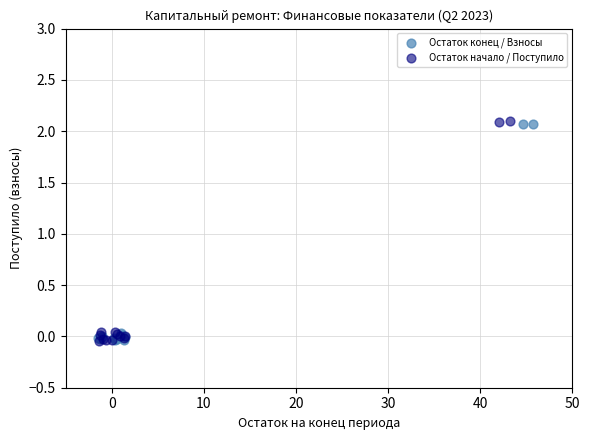

Which series has the widest spread of Y values?

Остаток начало / Поступило